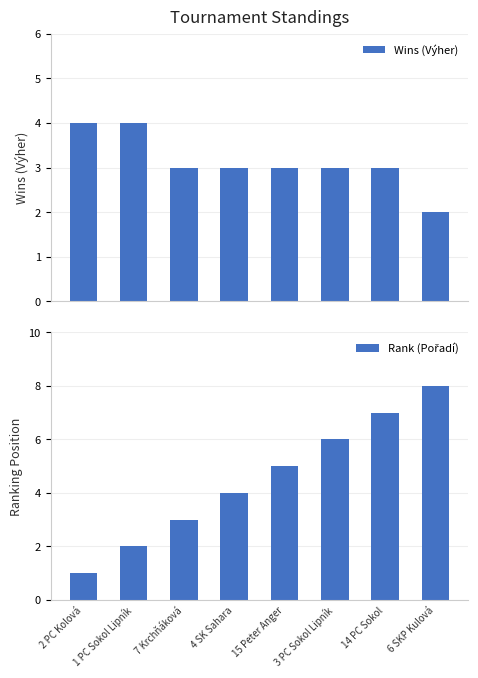

Where does the Wins (Výher) series first go above 3?

2 PC Kolová